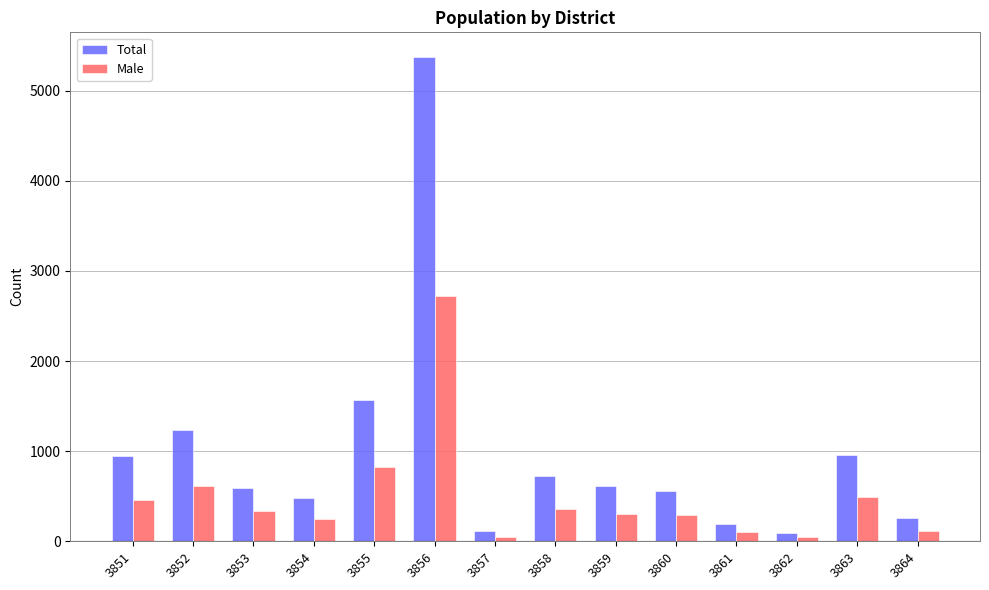

What is the difference between the highest and lowest values at 3861?

89